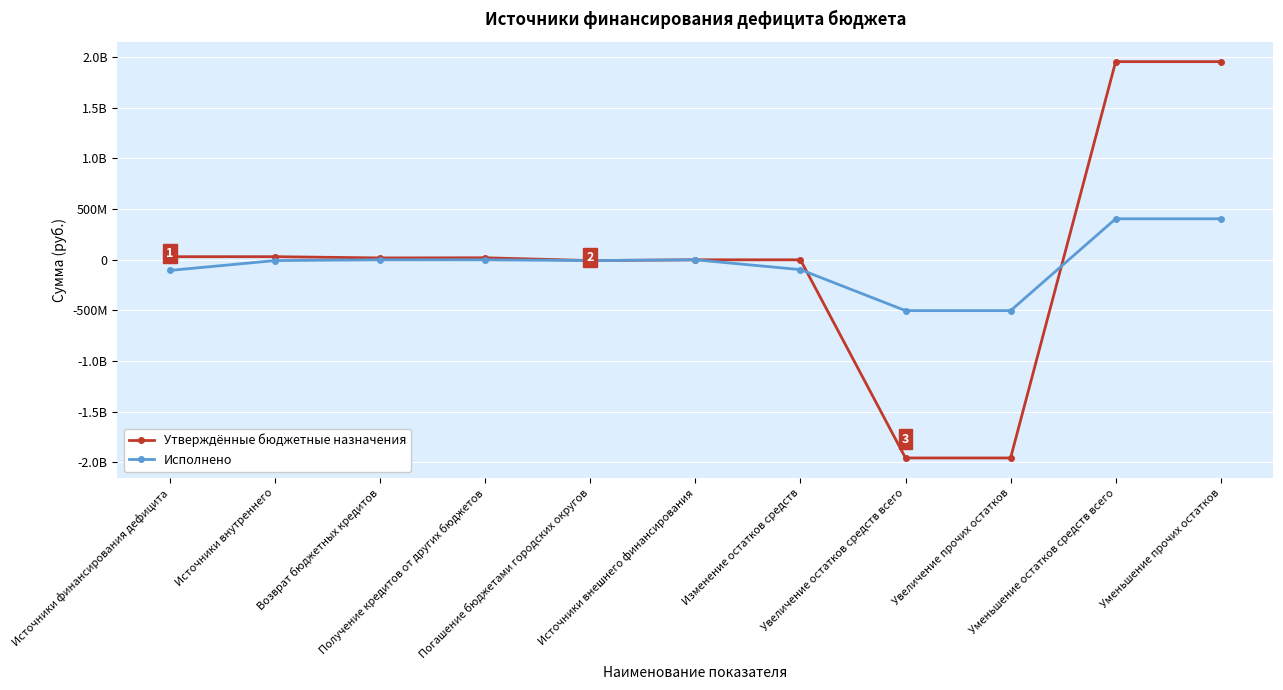

True or false: Исполнено and Утверждённые бюджетные назначения cross at least once.

True